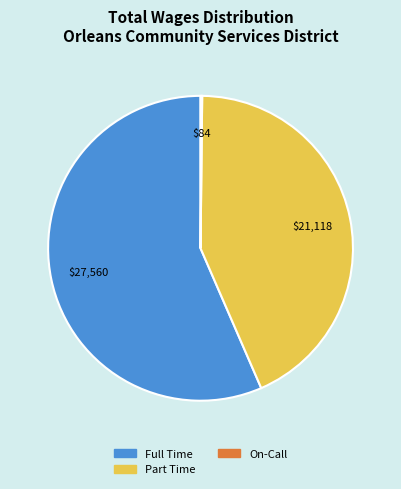

Is there a majority slice in this chart?

Yes